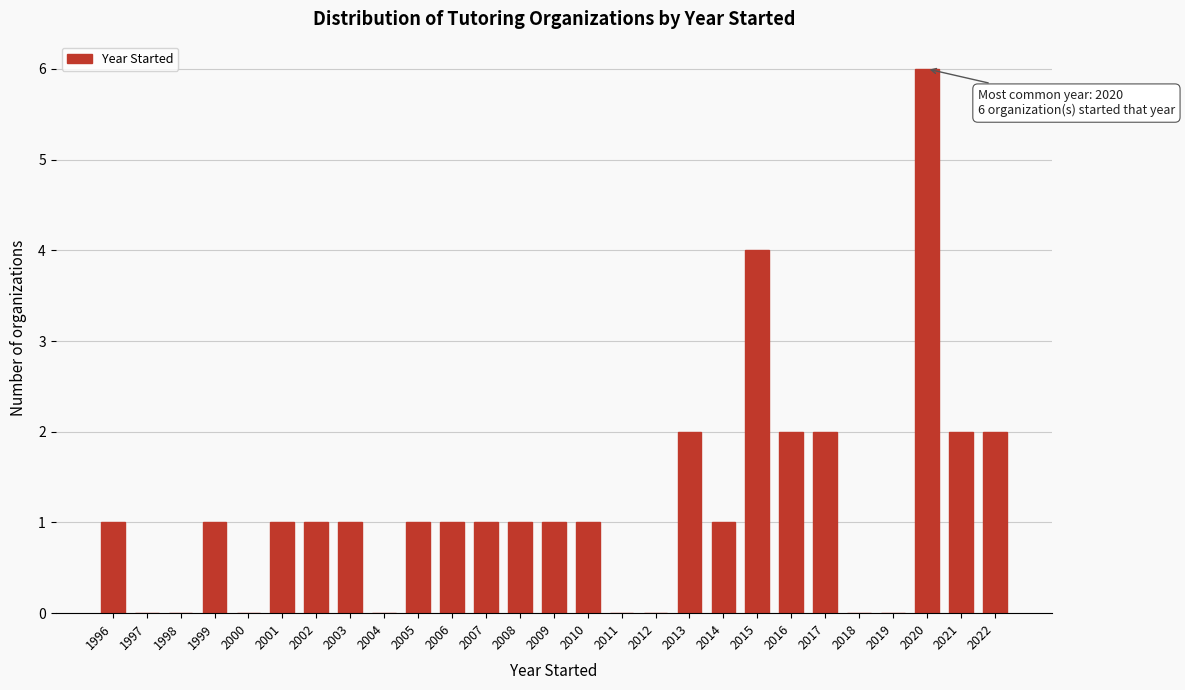

Reading left to right, list all the values displayed in this chart.

1996=1	1997=0	1998=0	1999=1	2000=0	2001=1	2002=1	2003=1	2004=0	2005=1	2006=1	2007=1	2008=1	2009=1	2010=1	2011=0	2012=0	2013=2	2014=1	2015=4	2016=2	2017=2	2018=0	2019=0	2020=6	2021=2	2022=2